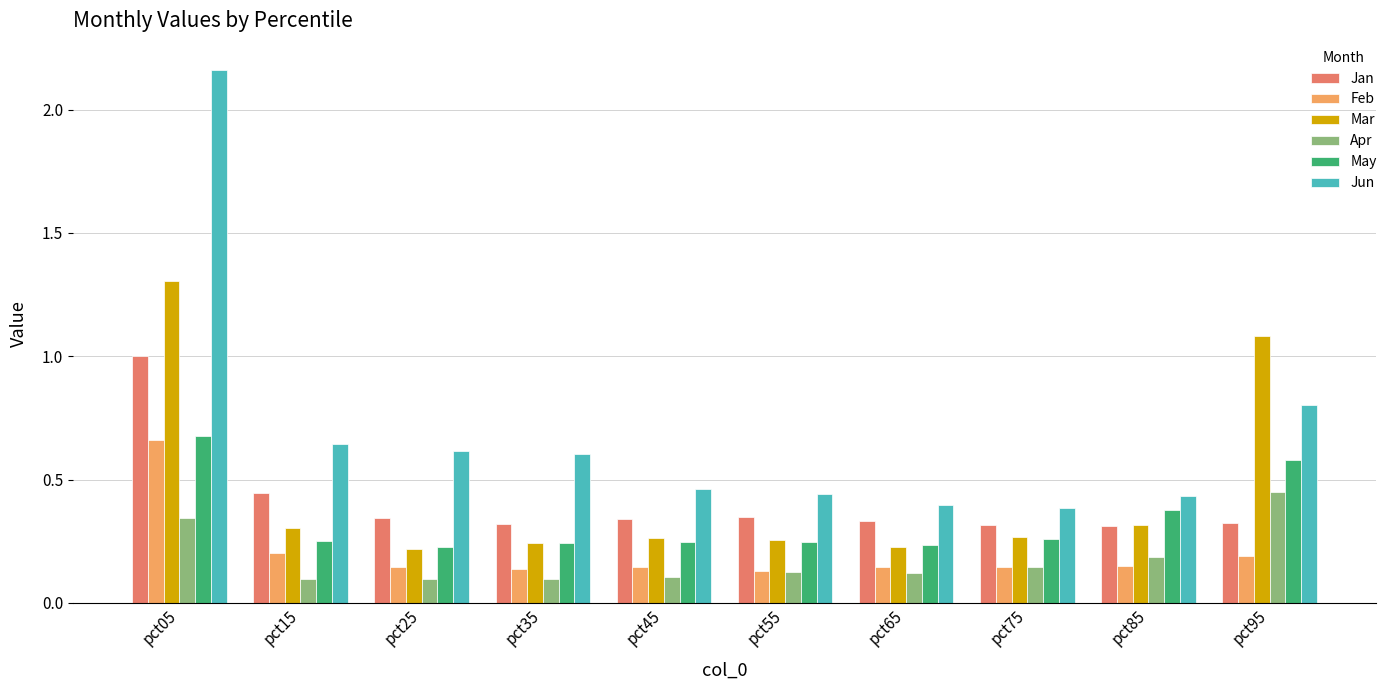

Which series has the largest total across all categories?

Jun